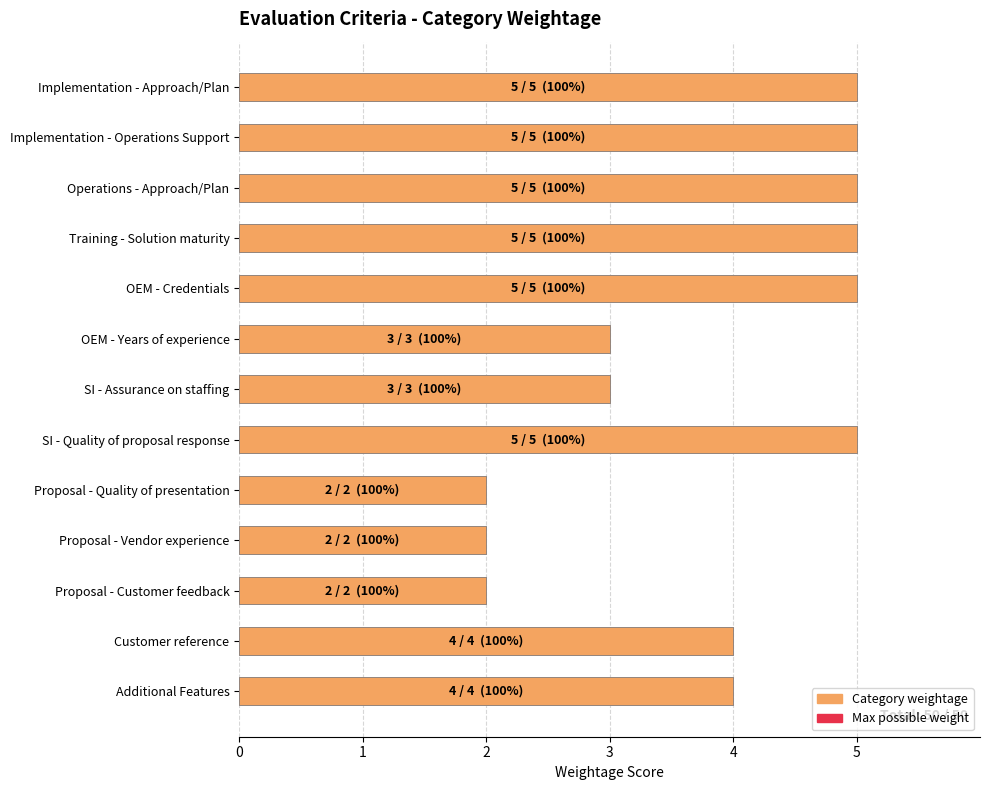

What is the difference between the Category weightage values at Proposal - Customer feedback and Additional Features?

2